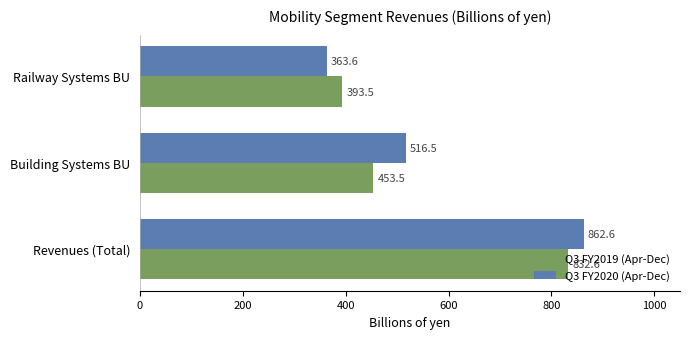

What is the sum of all Q3 FY2019 (Apr-Dec) values?

1679.6